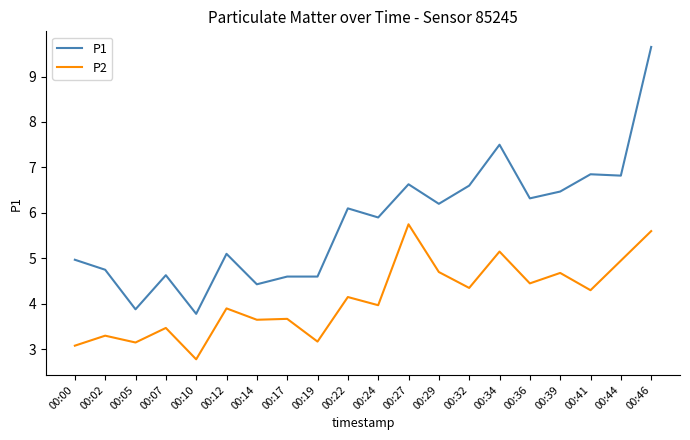

True or false: P1 and P2 intersect in this chart.

False